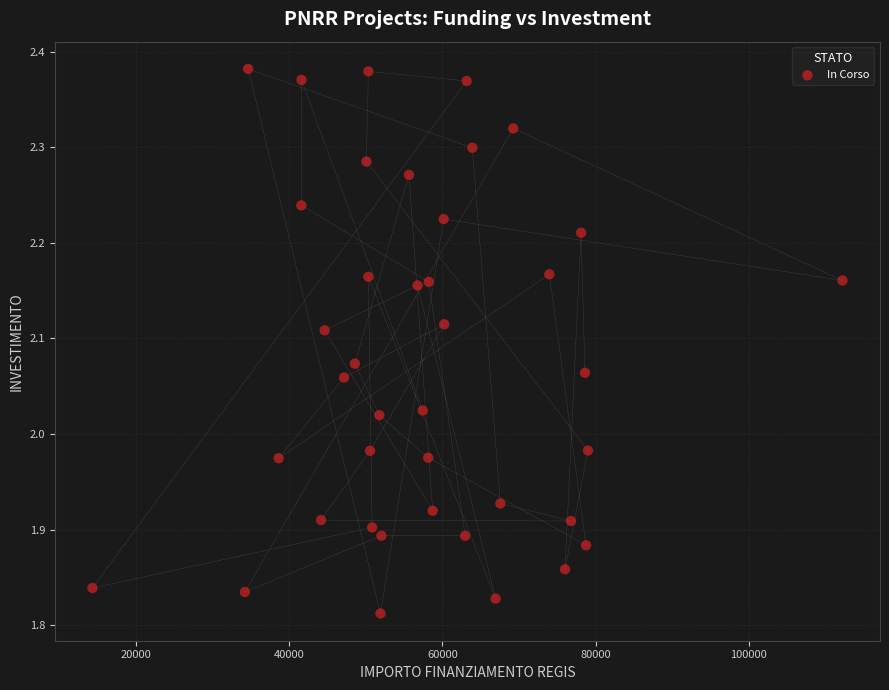

What is the range of Y values (max minus min)?

0.6